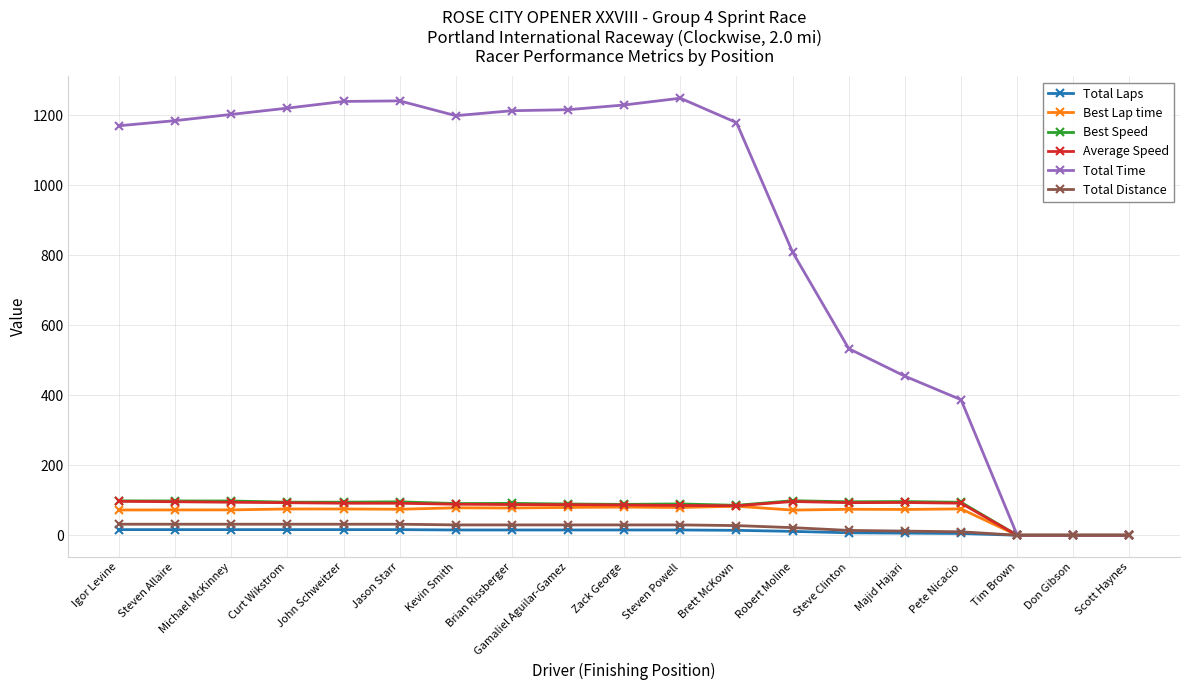

What is the difference between the Average Speed values at John Schweitzer and Majid Hajari?

2.1